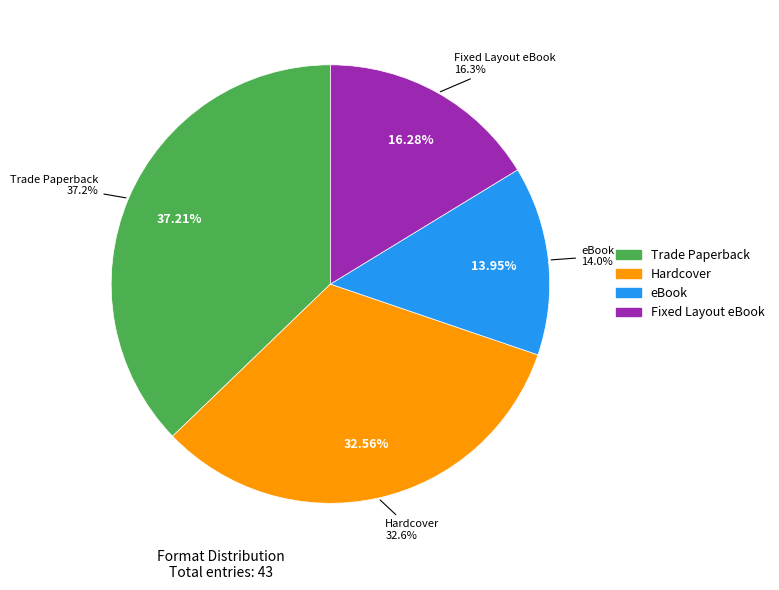

To the nearest percent, what portion does Hardcover represent?

33%